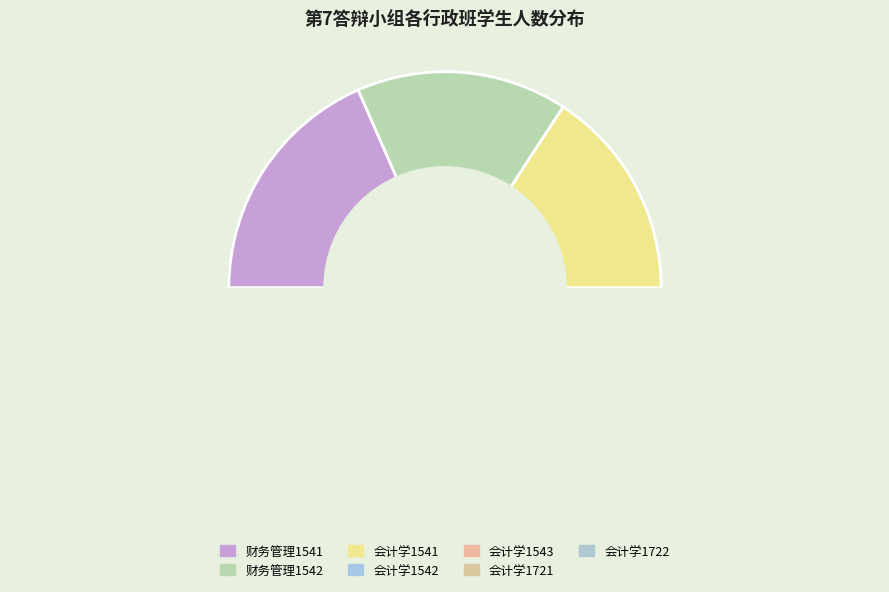

Is it true that 财务管理1541 is 32% of the pie?

False